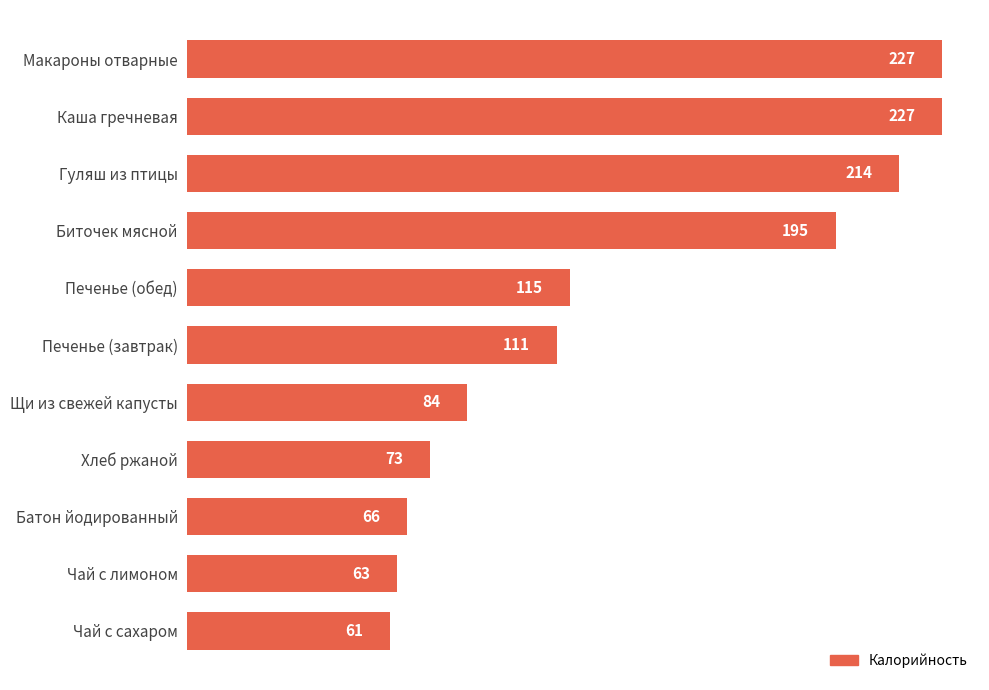

What is the maximum value shown in the chart?

227